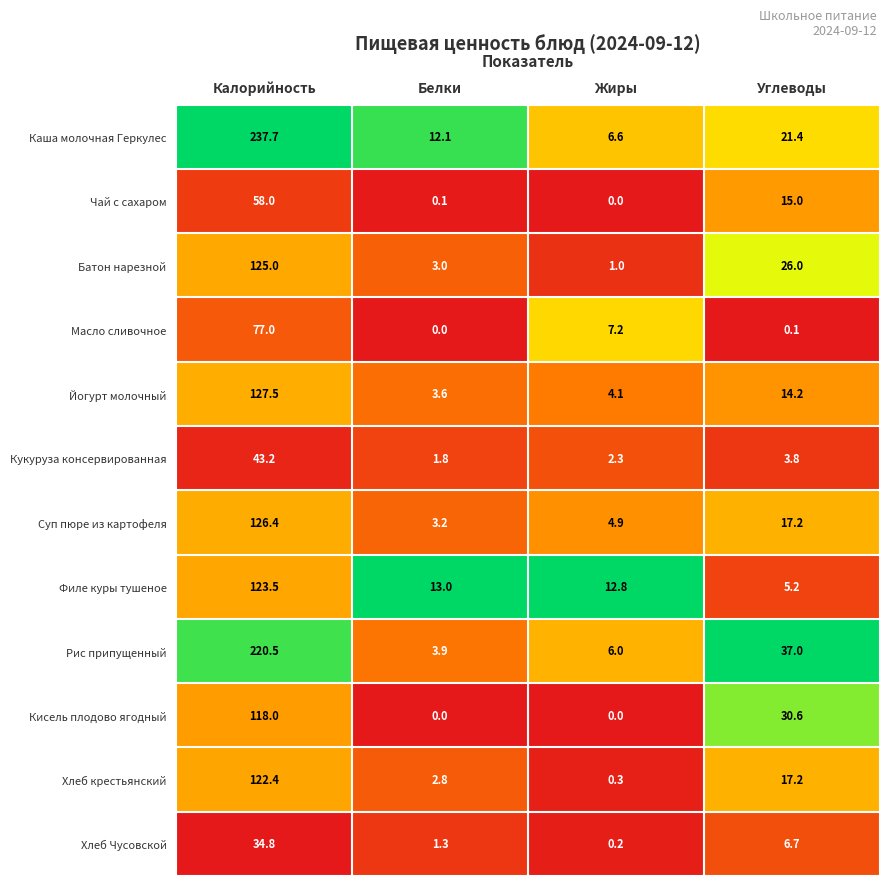

Which series has the largest total across all categories?

Каша молочная Геркулес